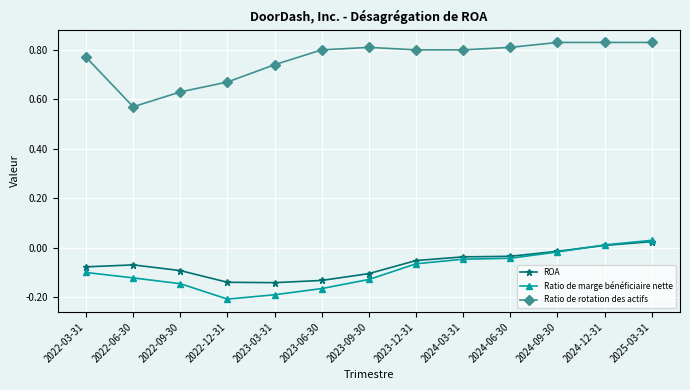

Rank the series at 2022-06-30 from highest to lowest value.

Ratio de rotation des actifs, ROA, Ratio de marge bénéficiaire nette